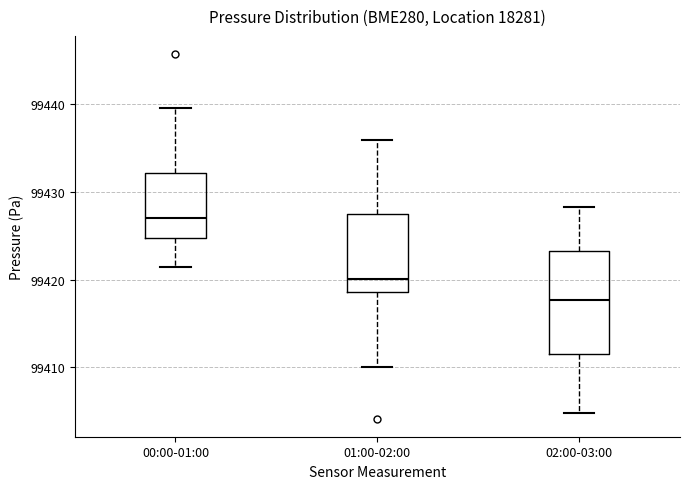

Reading left to right, transcribe this box plot: for each box, give where its median line is, the range the box spans, and where its two whiskers end, as read against the y-axis. The values are not printed on the chart, so give them approximately, as read against the axis.

00:00-01:00: median 99427, box 99425 to 99432, whiskers 99421 to 99440
01:00-02:00: median 99420, box 99419 to 99428, whiskers 99410 to 99436
02:00-03:00: median 99418, box 99411 to 99423, whiskers 99405 to 99428